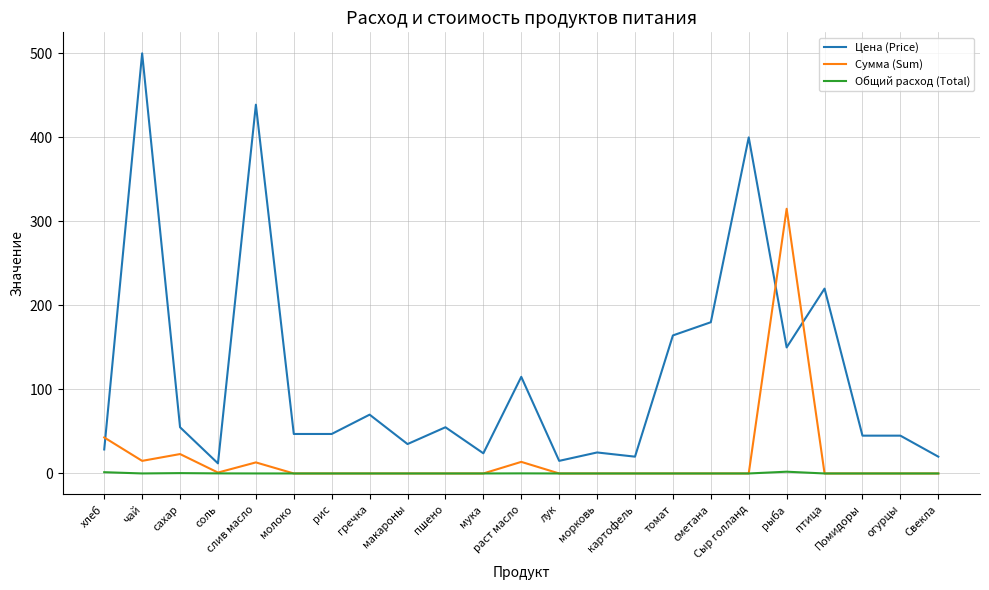

What position from the right is картофель?

9